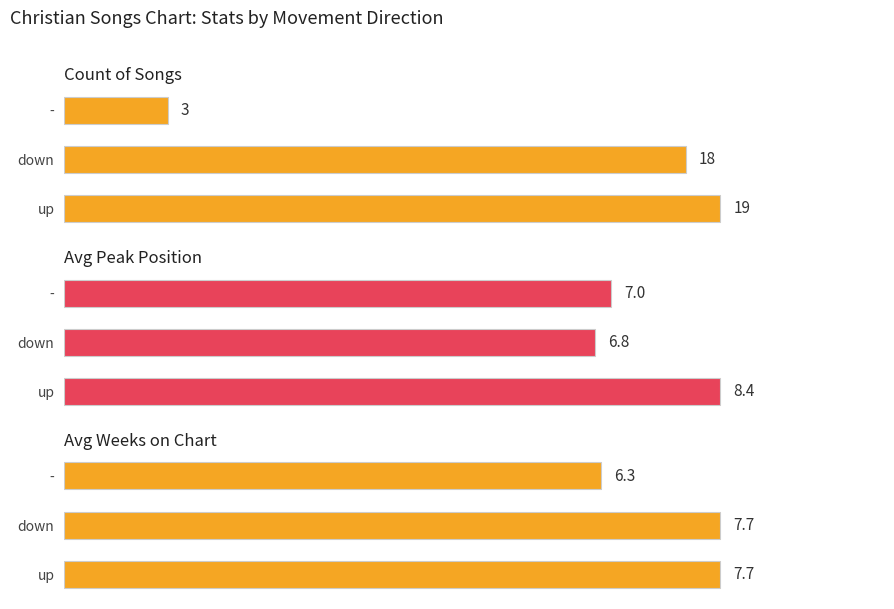

Which series has the largest range (max minus min)?

Count of Songs